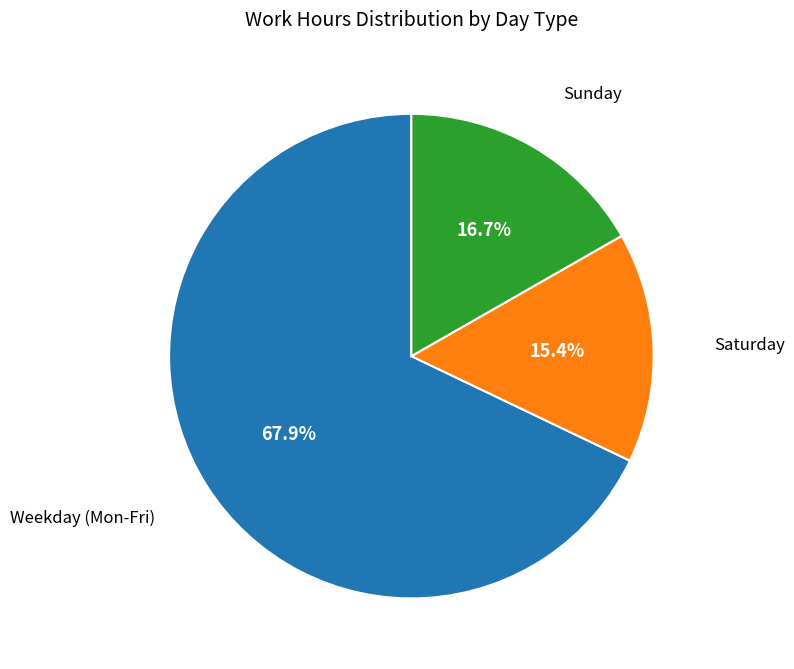

Is there a majority slice in this chart?

Yes